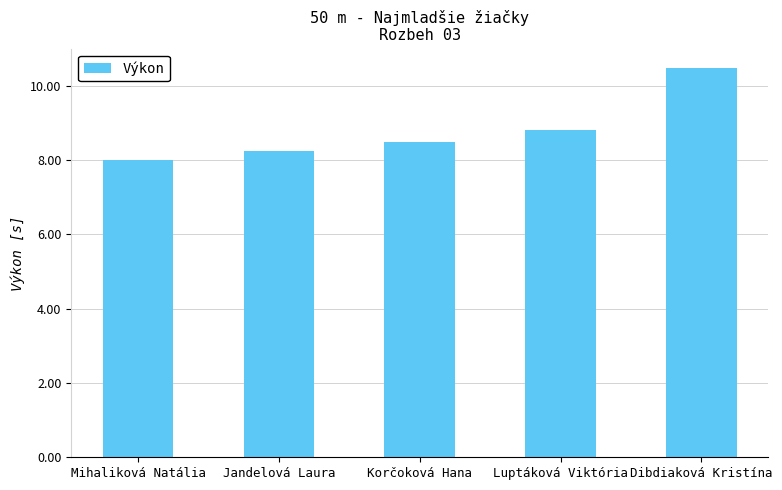

What is the change in value from Luptáková Viktória to Dibdiaková Kristína?

+1.7